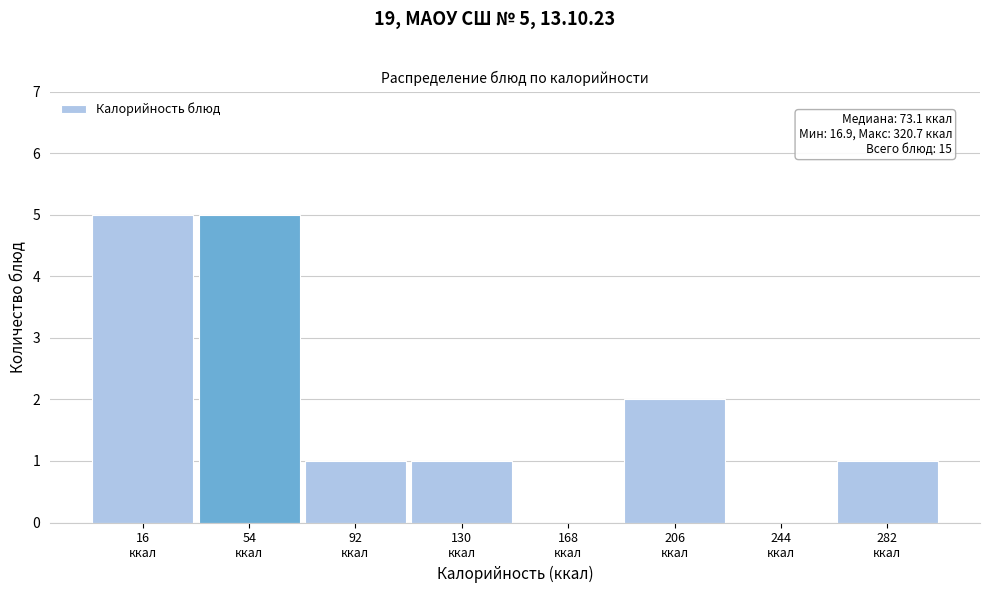

What is the greatest value displayed?

5